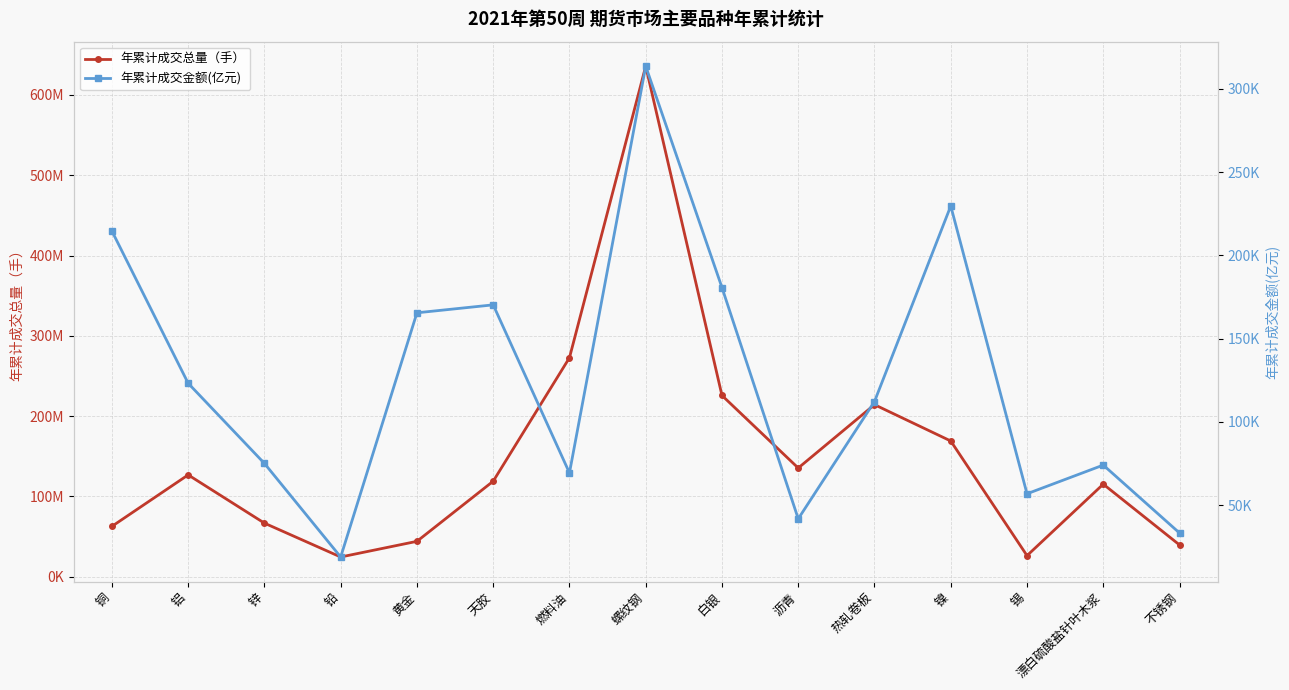

Count the number of categories in the chart.

15